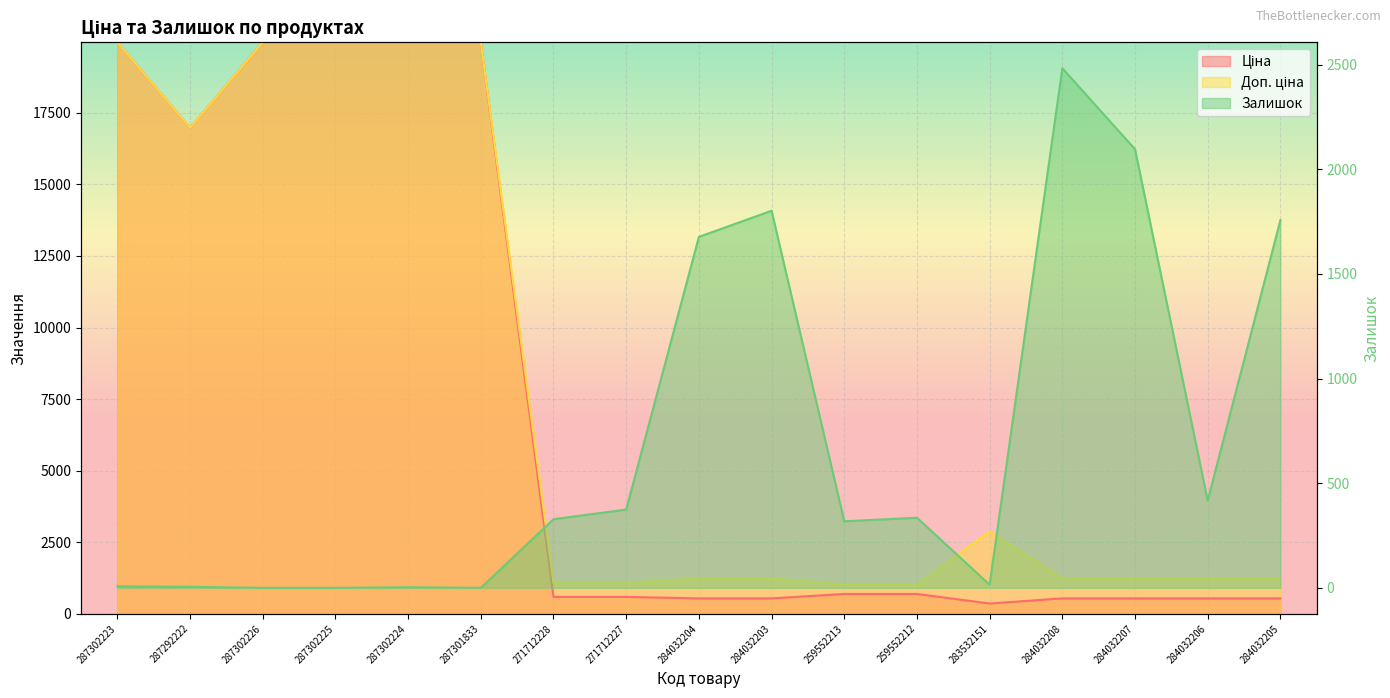

What is the minimum value for Ціна?

359.9